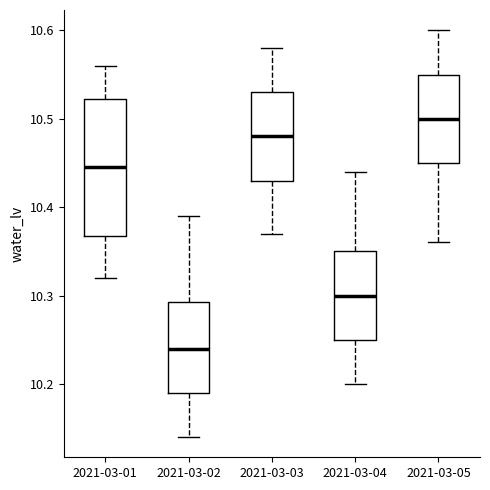

Comparing the boxes themselves (not the whiskers), which one is the tallest?

2021-03-01